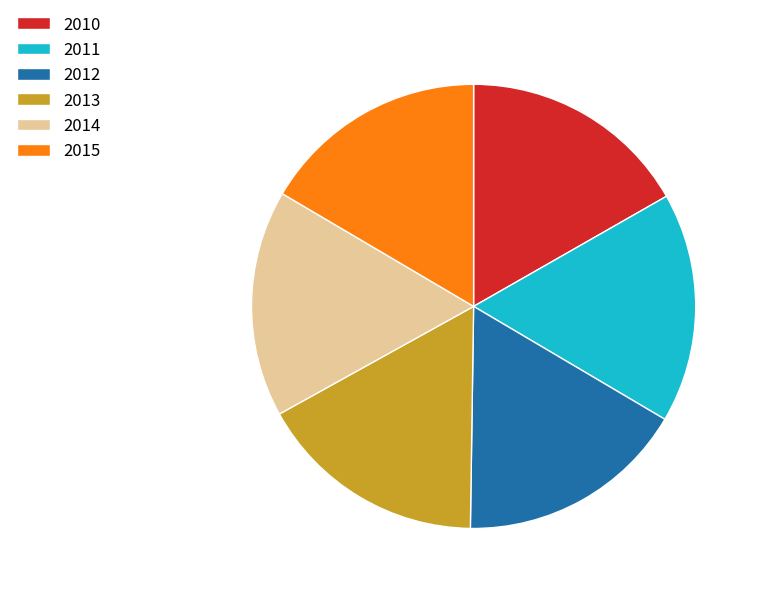

Approximately how many times larger is the value at 2012 compared to 2010?

1.0